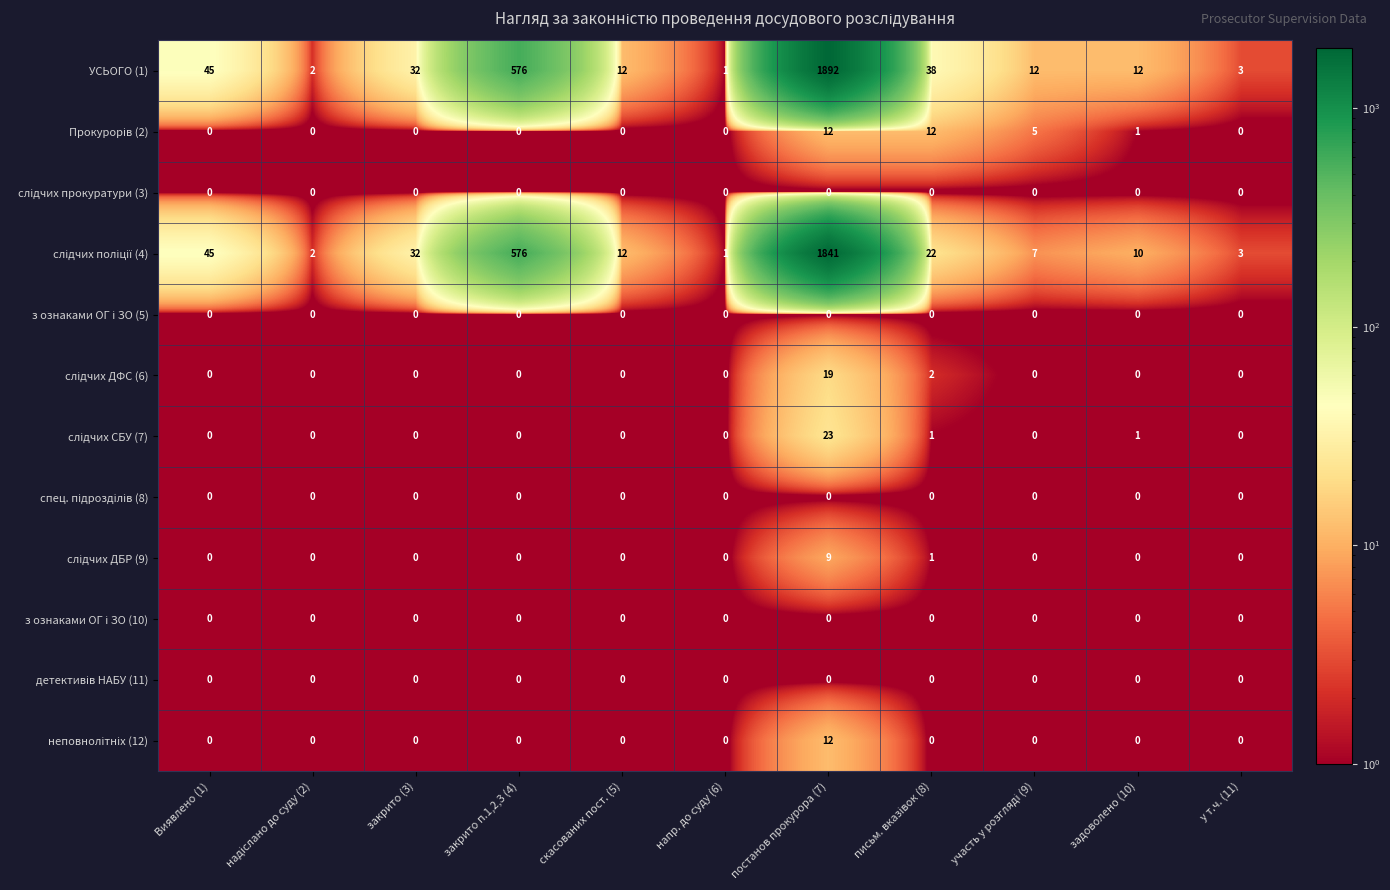

Which series has the largest range (max minus min)?

УСЬОГО (1)